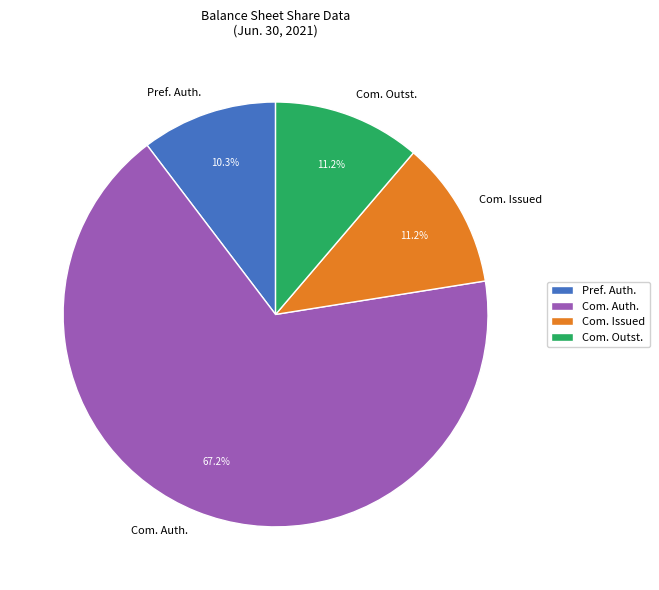

Which category has the biggest portion of the pie?

Com. Auth.